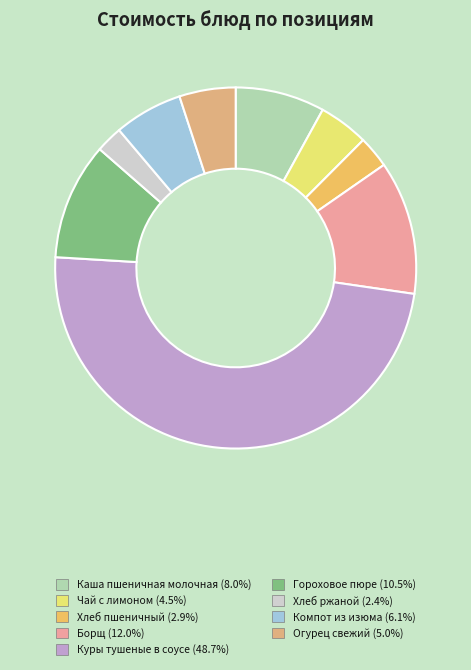

Approximately how many times larger is the value at Гороховое пюре compared to Куры тушеные в соусе?

0.2